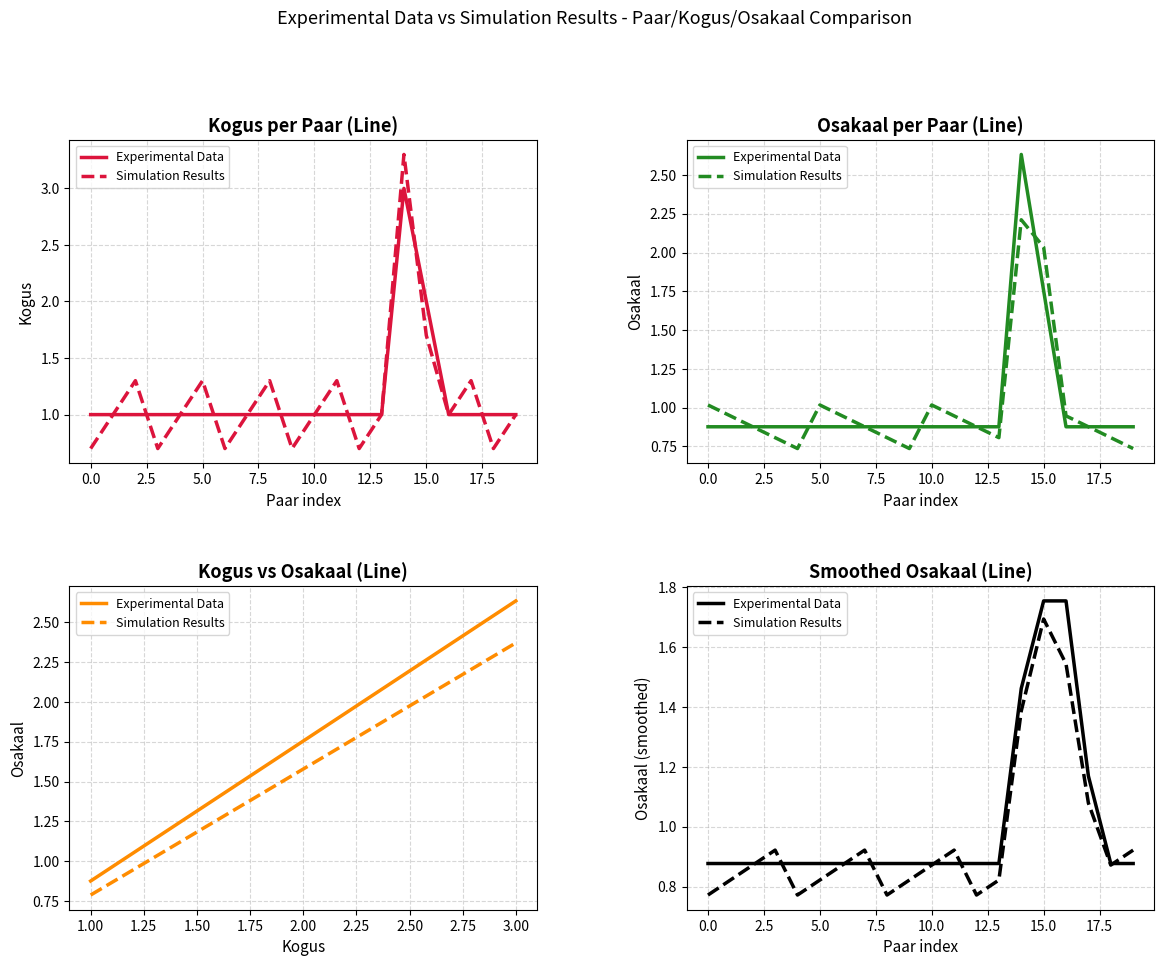

What is the value of the Experimental Data point at the 17th from the left?

1.8